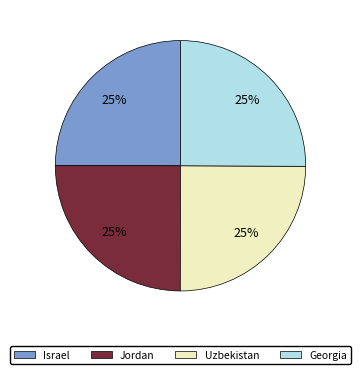

To the nearest percent, what portion does Georgia represent?

25%